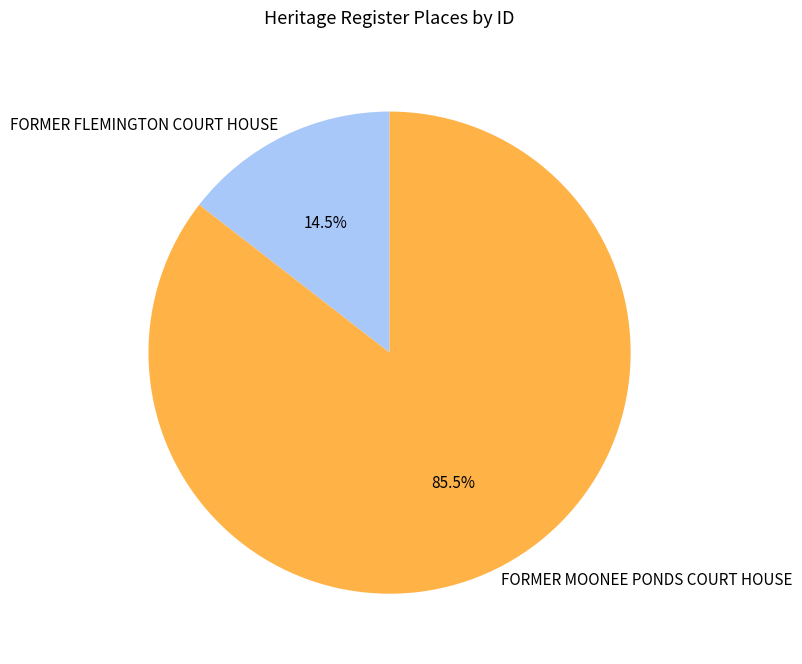

Which has a higher value, FORMER FLEMINGTON COURT HOUSE or FORMER MOONEE PONDS COURT HOUSE?

FORMER MOONEE PONDS COURT HOUSE